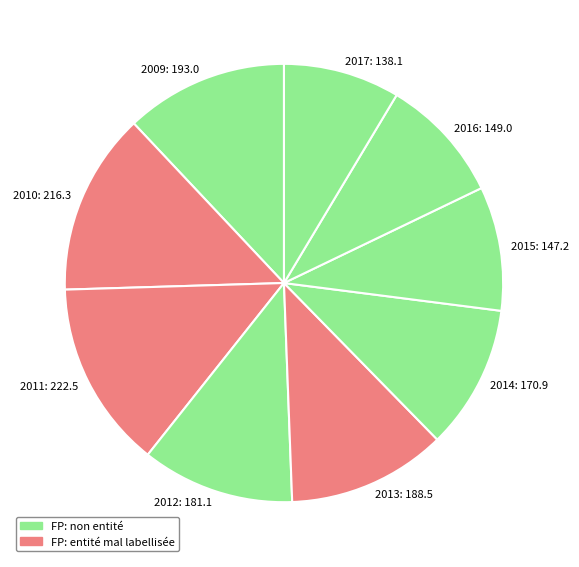

True or false: 2014 accounts for 11% of the total.

True